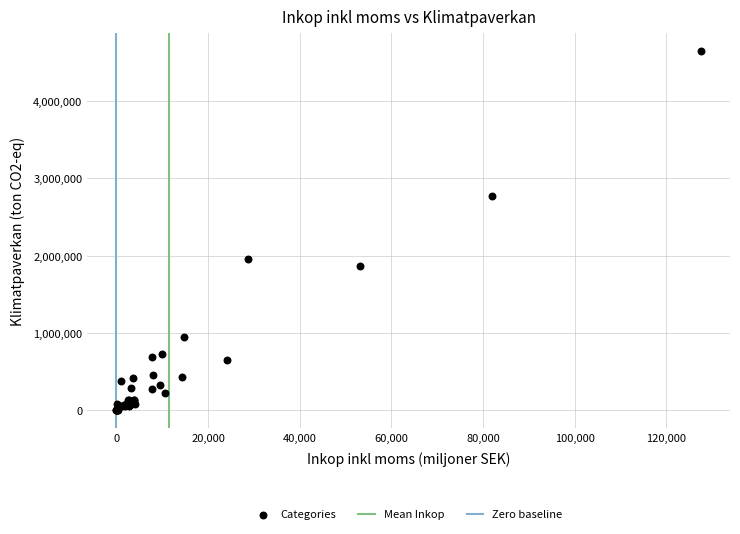

What Y value in the scatter plot is closest to 2321075?

1952260.7